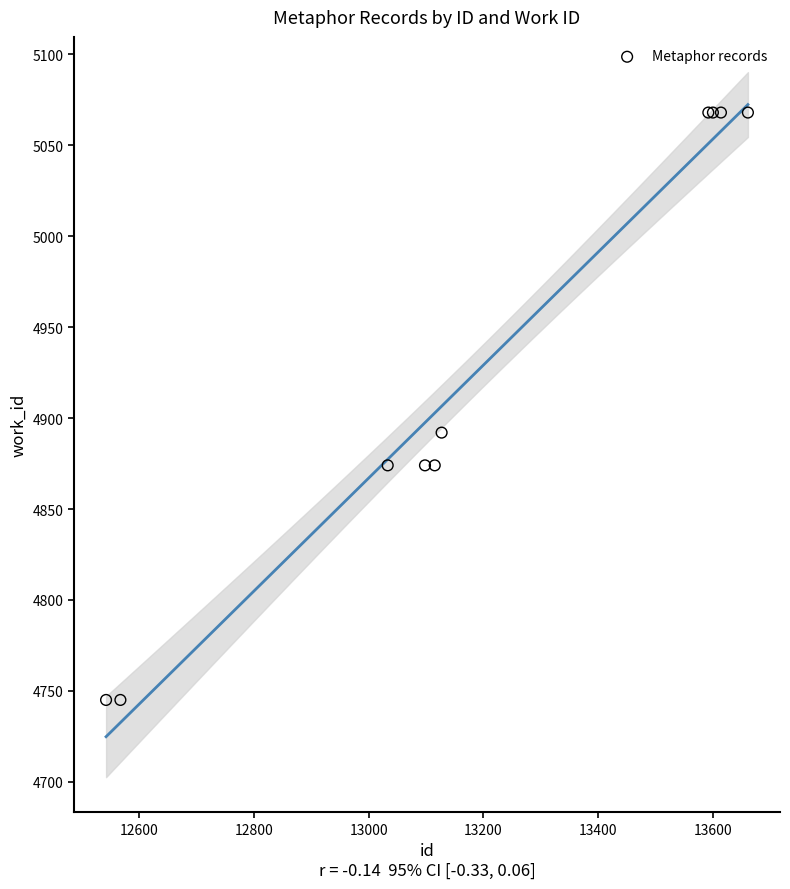

What Y value in the scatter plot is closest to 4906?

4892